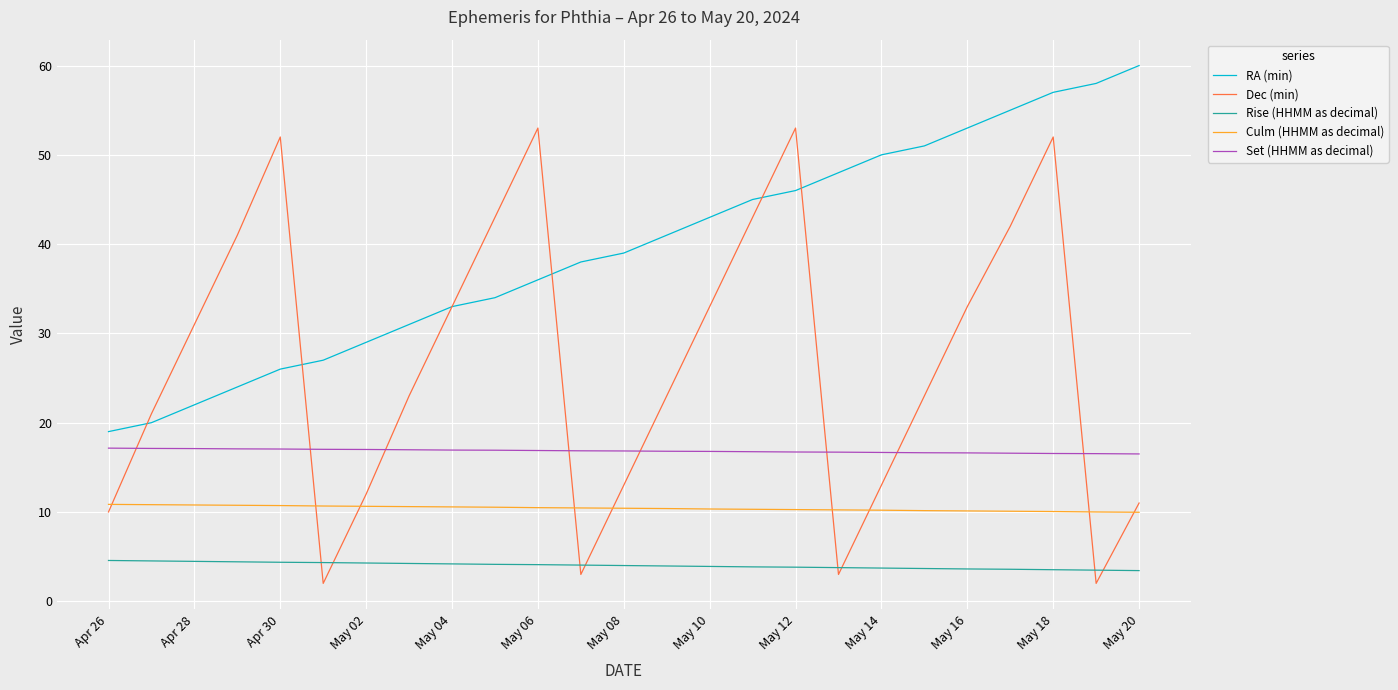

Rank the series by their average value, from lowest to highest.

Rise (HHMM as decimal), Culm (HHMM as decimal), Set (HHMM as decimal), Dec (min), RA (min)